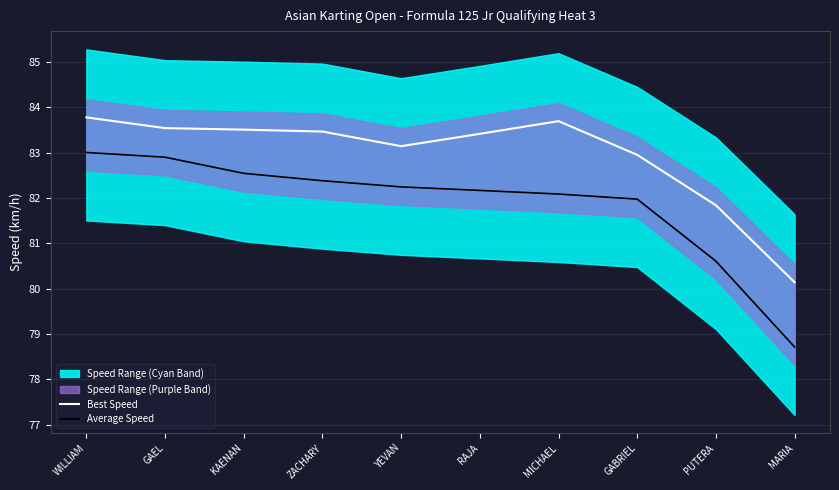

Is it true that Average Speed equals 82.2 at RAJA?

True